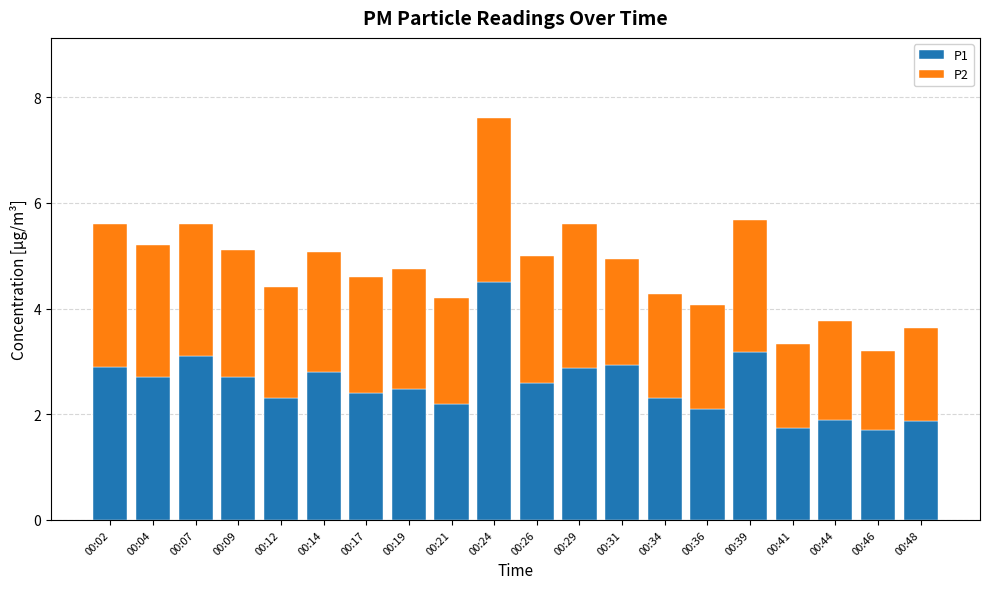

What is the maximum value for P1?

4.5